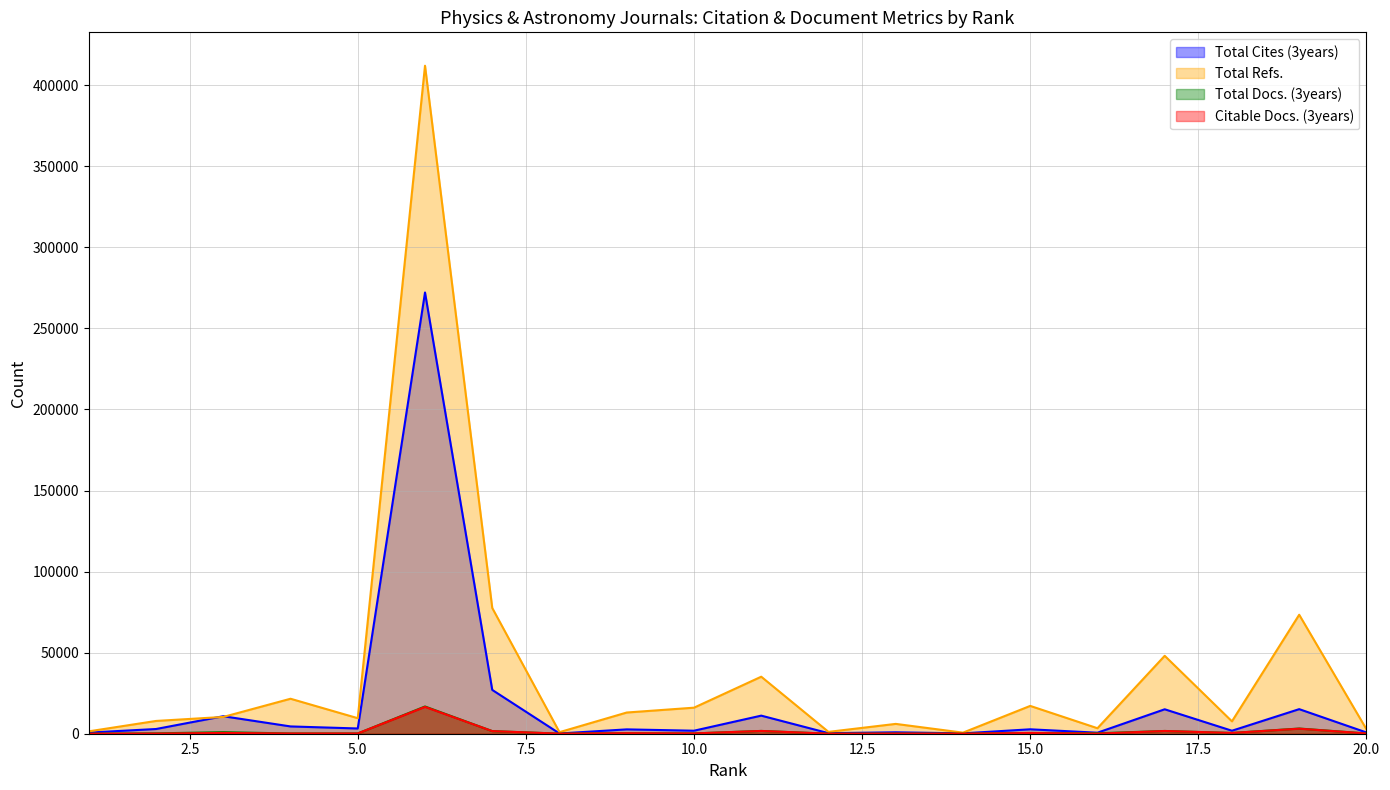

At which category does the chart reach its minimum across all series?

1